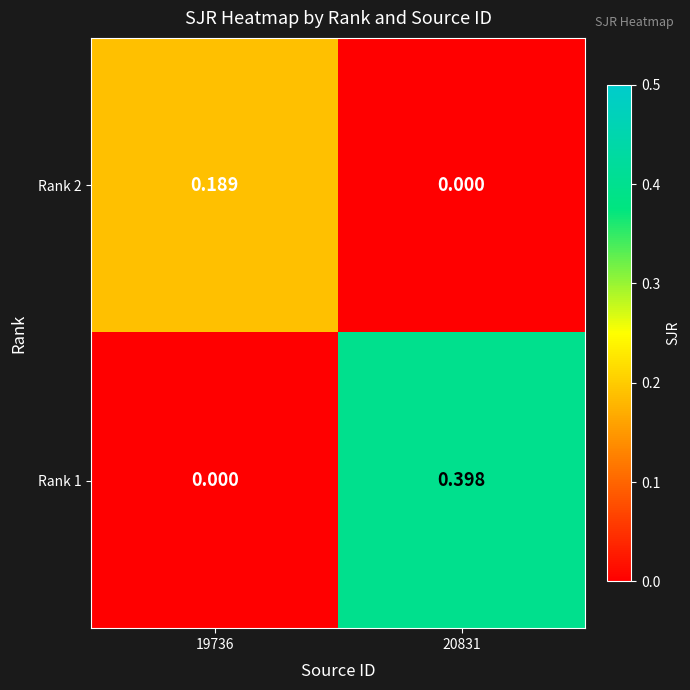

Is the value of Rank 2 at 20831 greater than the value of Rank 1 at 20831?

No